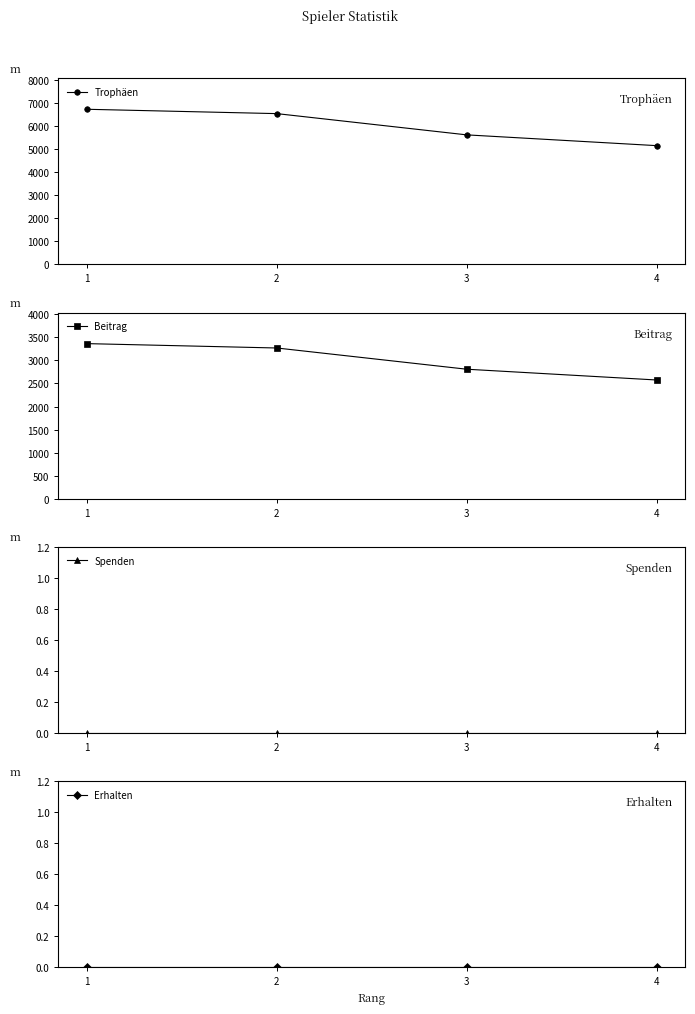

Which has a higher value, 4 or 2?

2